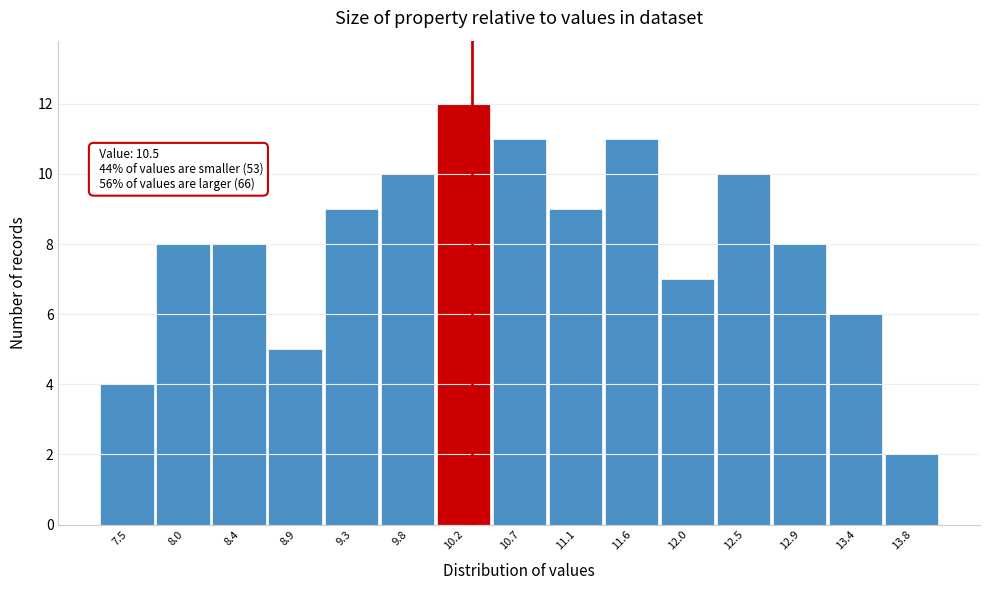

Reading left to right, extract all data points from this chart.

7.5=4	8.0=8	8.4=8	8.9=5	9.3=9	9.8=10	10.2=12	10.7=11	11.1=9	11.6=11	12.0=7	12.5=10	12.9=8	13.4=6	13.8=2